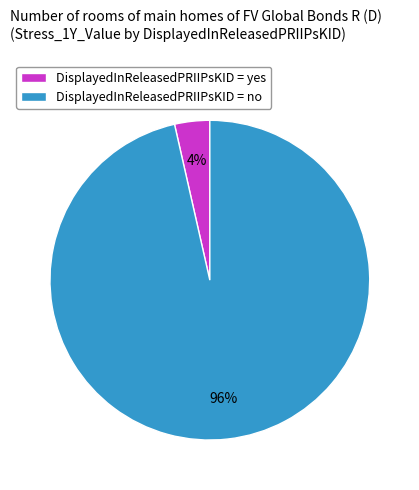

Is there any slice that represents more than half of the pie?

Yes